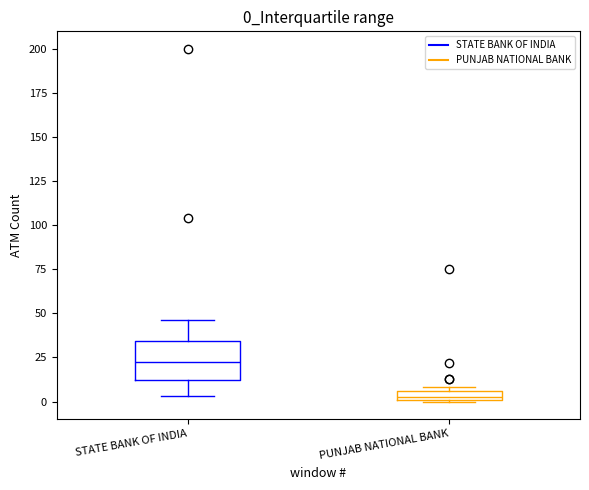

Which box is the tallest, from its lower edge to its upper edge?

STATE BANK OF INDIA